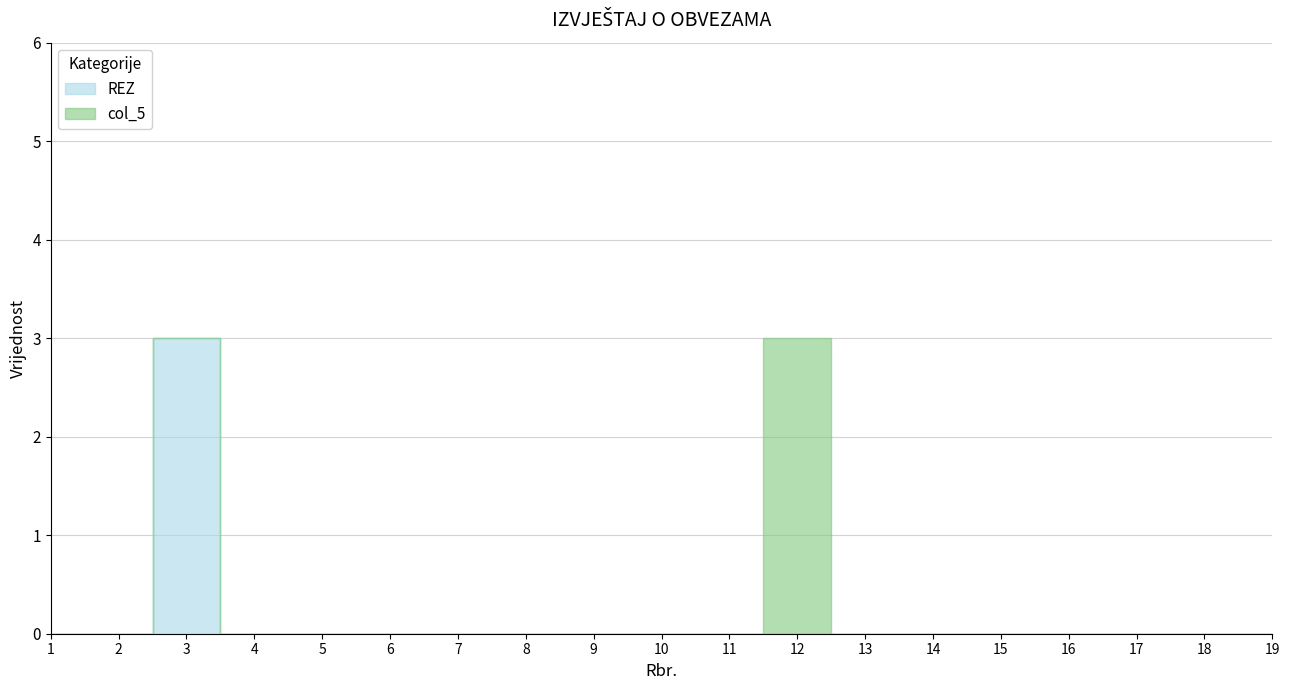

Is it true that col_5 equals 0 at 13?

True